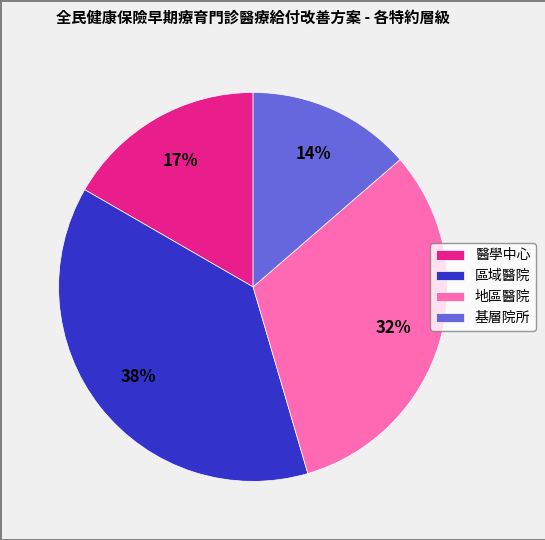

Combined, do 醫學中心 and 區域醫院 account for over 50%?

Yes